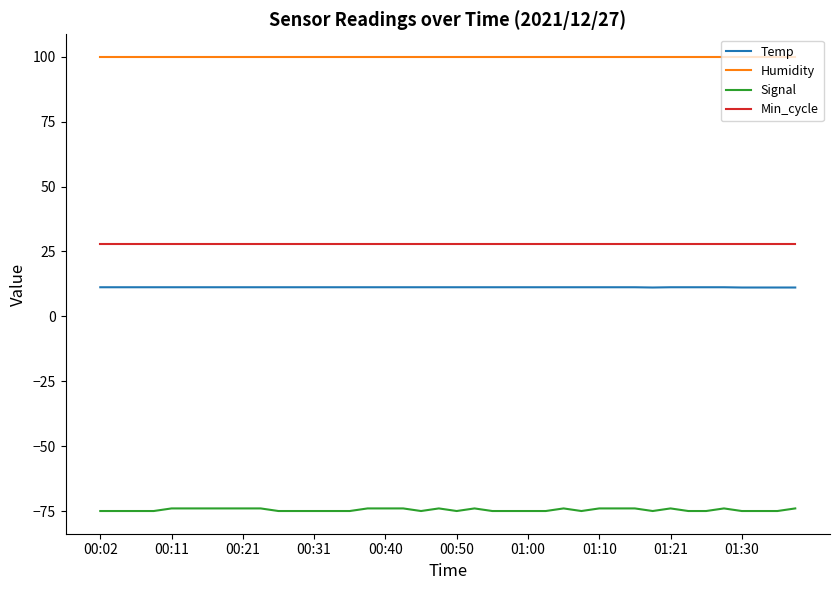

How many categories are shown in the chart?

40